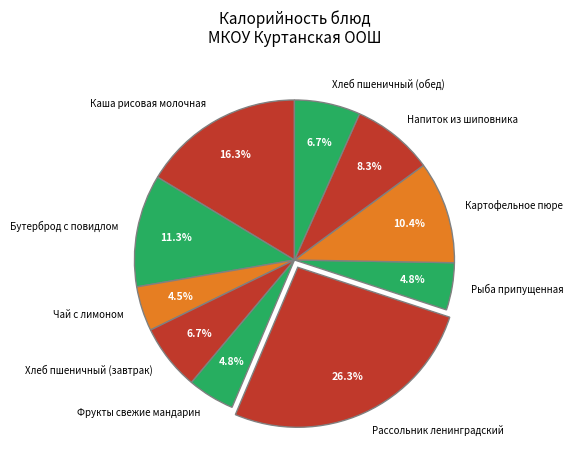

Between Хлеб пшеничный (обед) and Рыба припущенная, which is larger?

Хлеб пшеничный (обед)